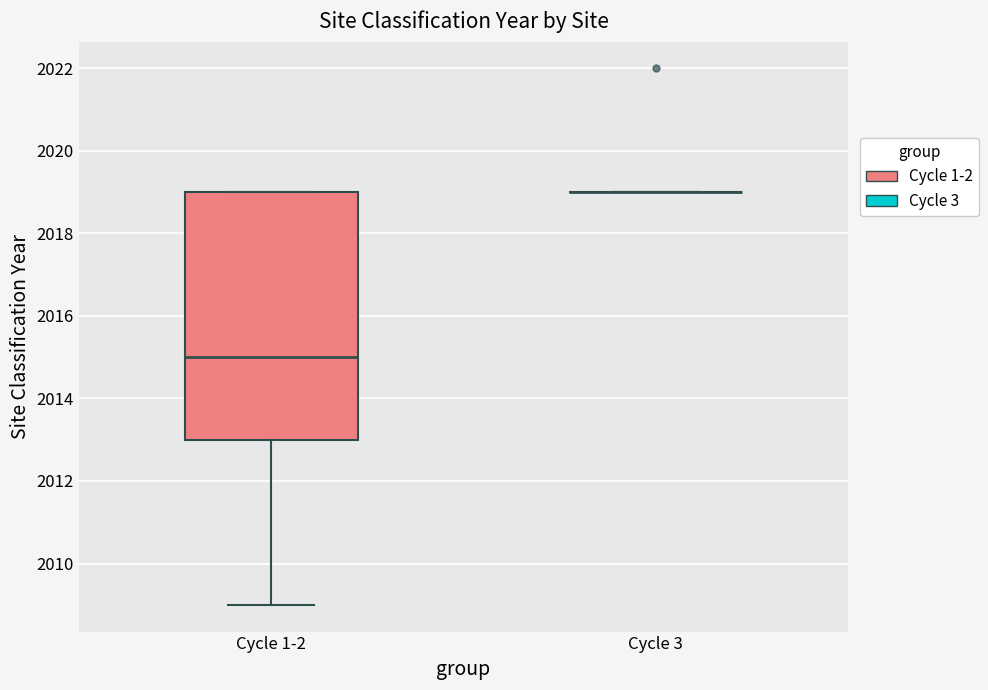

Reading left to right, read every box against the y-axis: the position of its median line, the range the box covers, and the ends of its whiskers. The values are not printed on the chart, so give them approximately, as read against the axis.

Cycle 1-2: median 2015, box 2013 to 2019, whiskers 2009 to 2019
Cycle 3: box collapsed to a line at 2019, whiskers 2019 to 2019